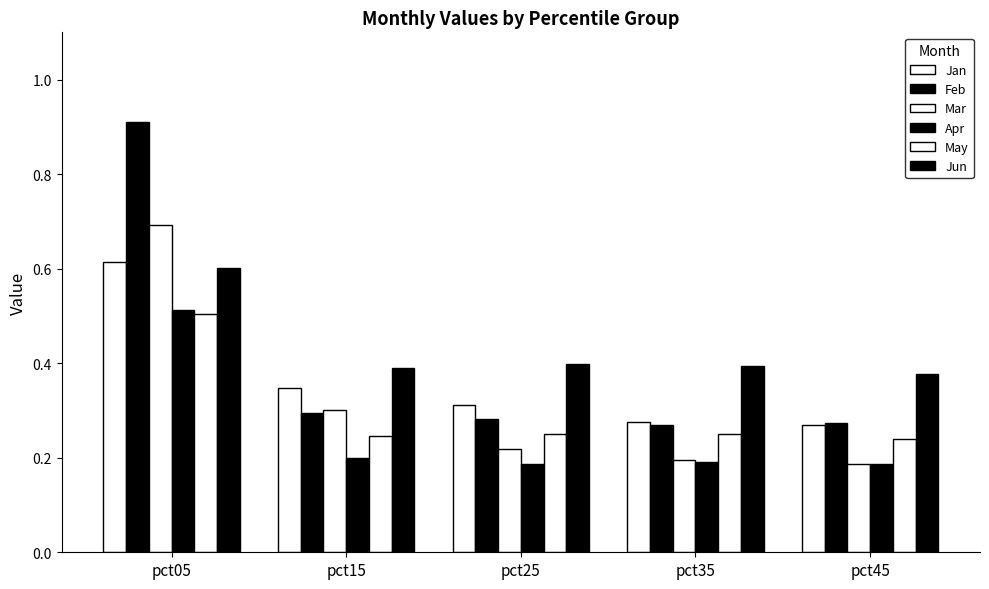

How many categories are shown in the chart?

5